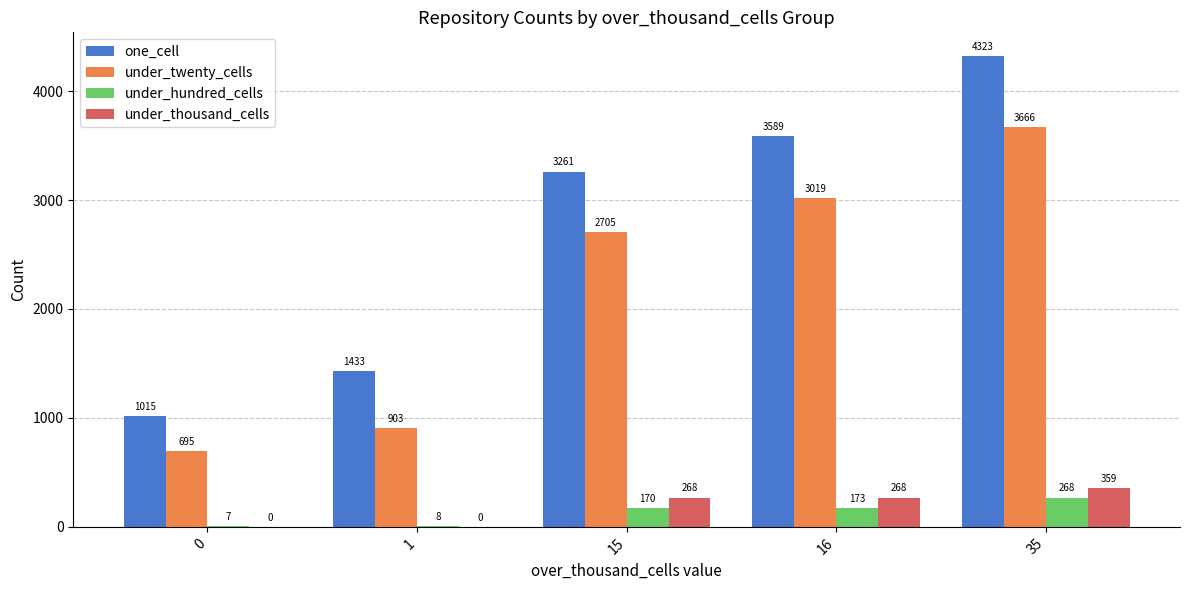

Between 1 and 15, which series saw the biggest shift?

one_cell